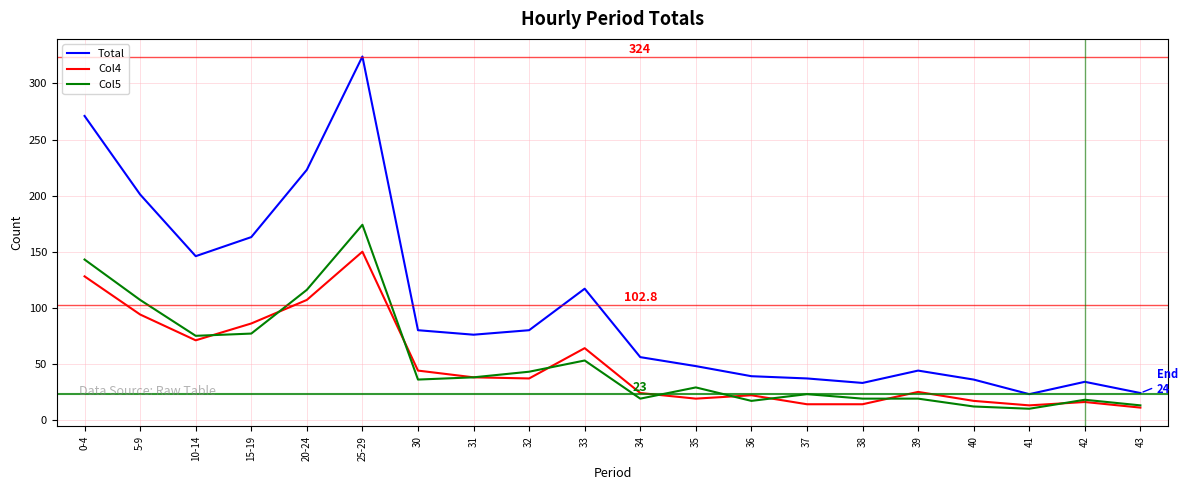

Which series changed the most between 32 and 33?

Total